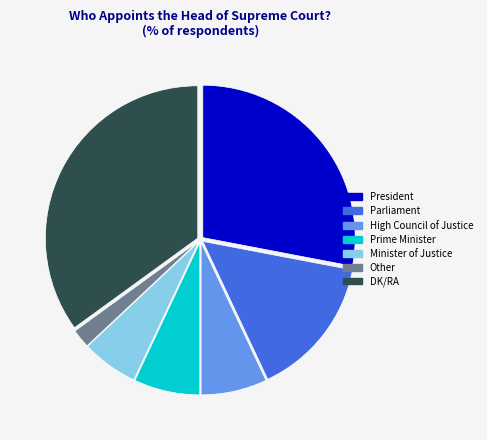

Is it true that DK/RA is 40% of the pie?

False